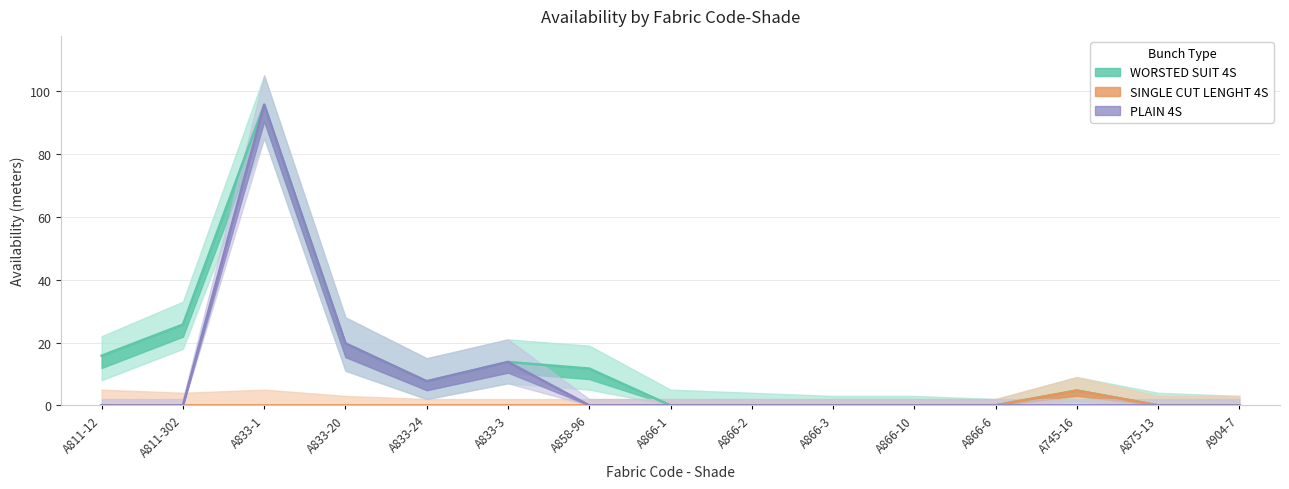

Reading left to right, what are all the values shown in this chart?

WORSTED SUIT 4S: A811-12=15.8	A811-302=25.7	A833-1=95.7	A833-20=19.7	A833-24=7.7	A833-3=13.8	A858-96=11.7	A866-1=0.0	A866-2=0.0	A866-3=0.0	A866-10=0.0	A866-6=0.0	A745-16=4.7	A875-13=0.0	A904-7=0.0
SINGLE CUT LENGHT 4S: A811-12=0.0	A811-302=0.0	A833-1=0.0	A833-20=0.0	A833-24=0.0	A833-3=0.0	A858-96=0.0	A866-1=0.0	A866-2=0.0	A866-3=0.0	A866-10=0.0	A866-6=0.0	A745-16=4.7	A875-13=0.0	A904-7=0.0
PLAIN 4S: A811-12=0.0	A811-302=0.0	A833-1=95.7	A833-20=19.7	A833-24=7.7	A833-3=13.8	A858-96=0.0	A866-1=0.0	A866-2=0.0	A866-3=0.0	A866-10=0.0	A866-6=0.0	A745-16=0.0	A875-13=0.0	A904-7=0.0